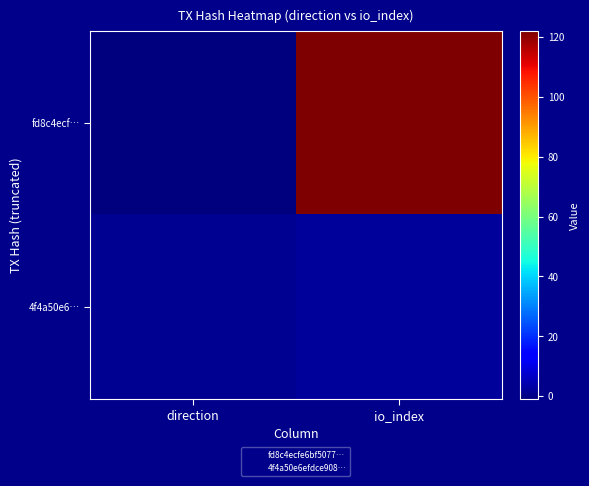

Reading left to right, extract all data points from this chart.

fd8c4ecf…: direction=-1	io_index=122
4f4a50e6…: direction=1	io_index=2